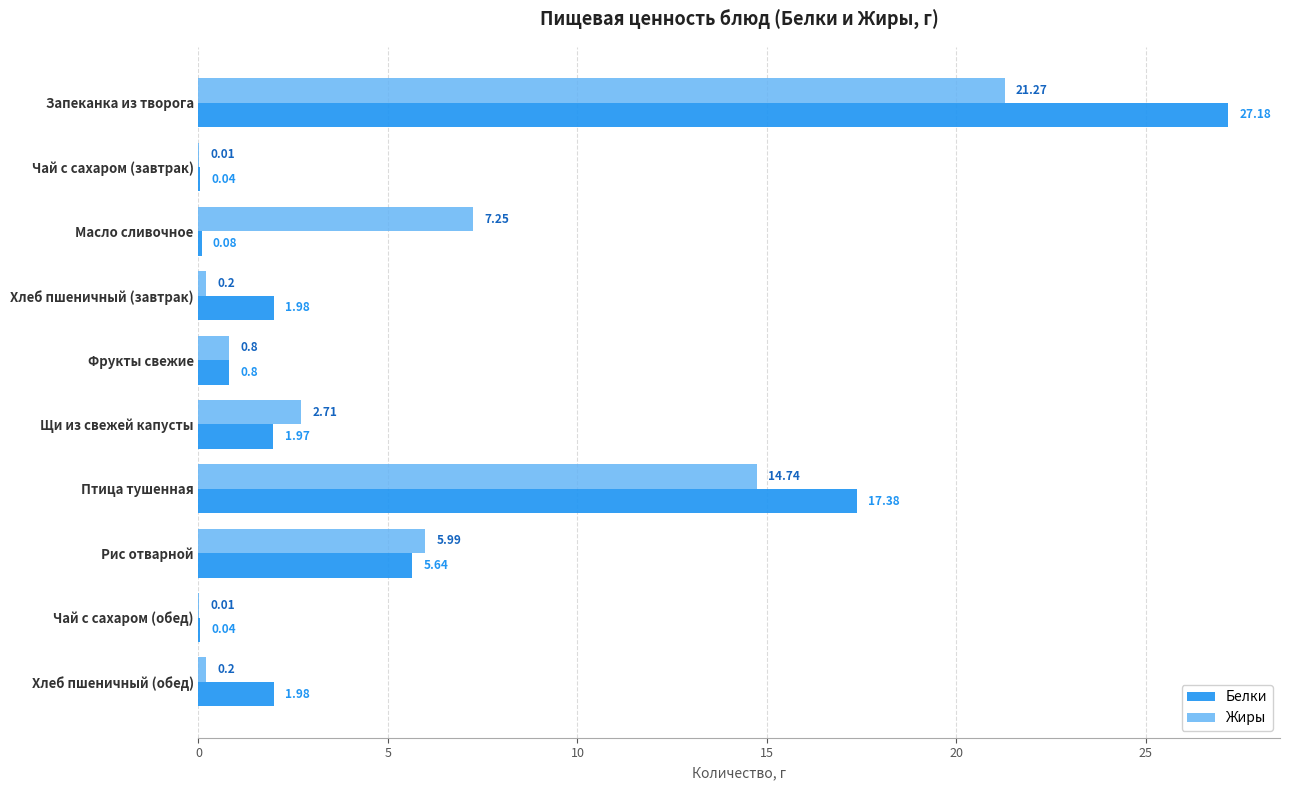

What are all the series names shown in the legend?

Белки, Жиры